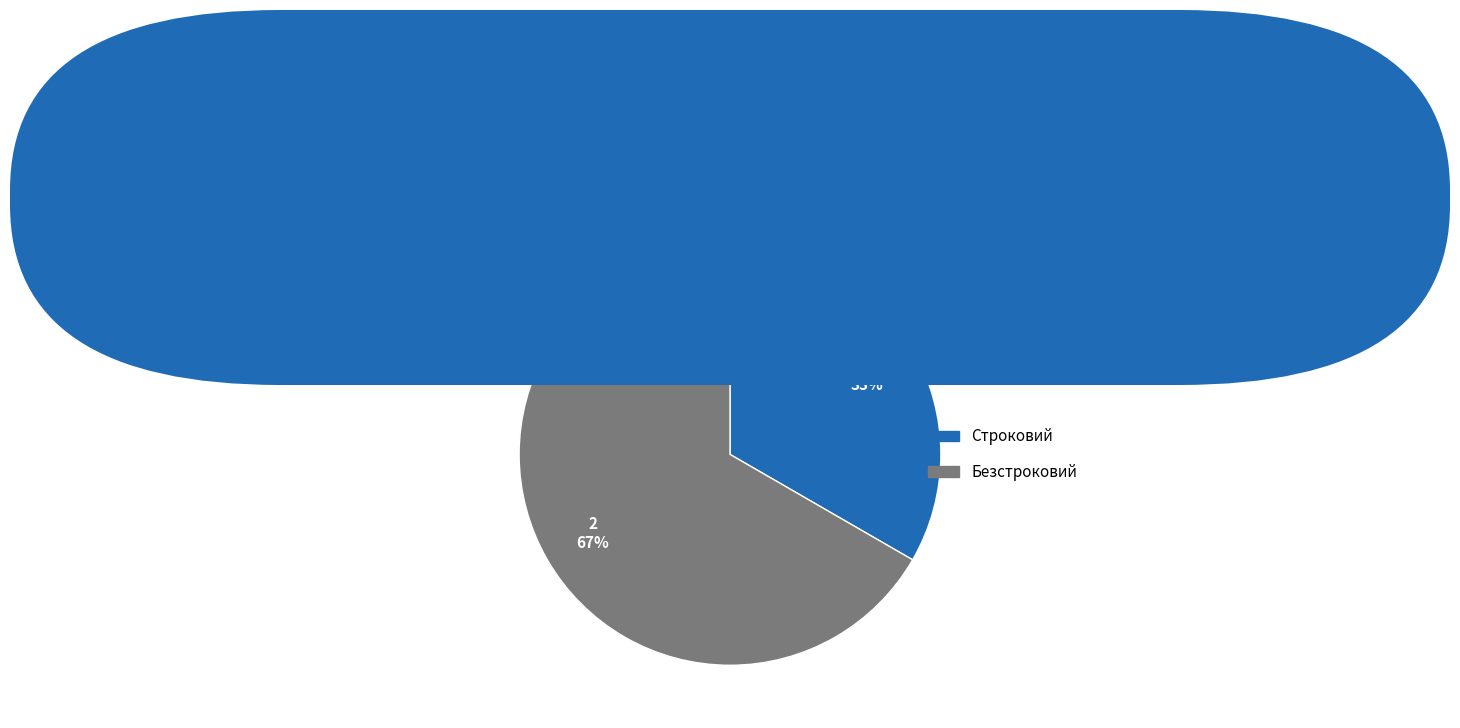

Does any single category account for the majority?

Yes